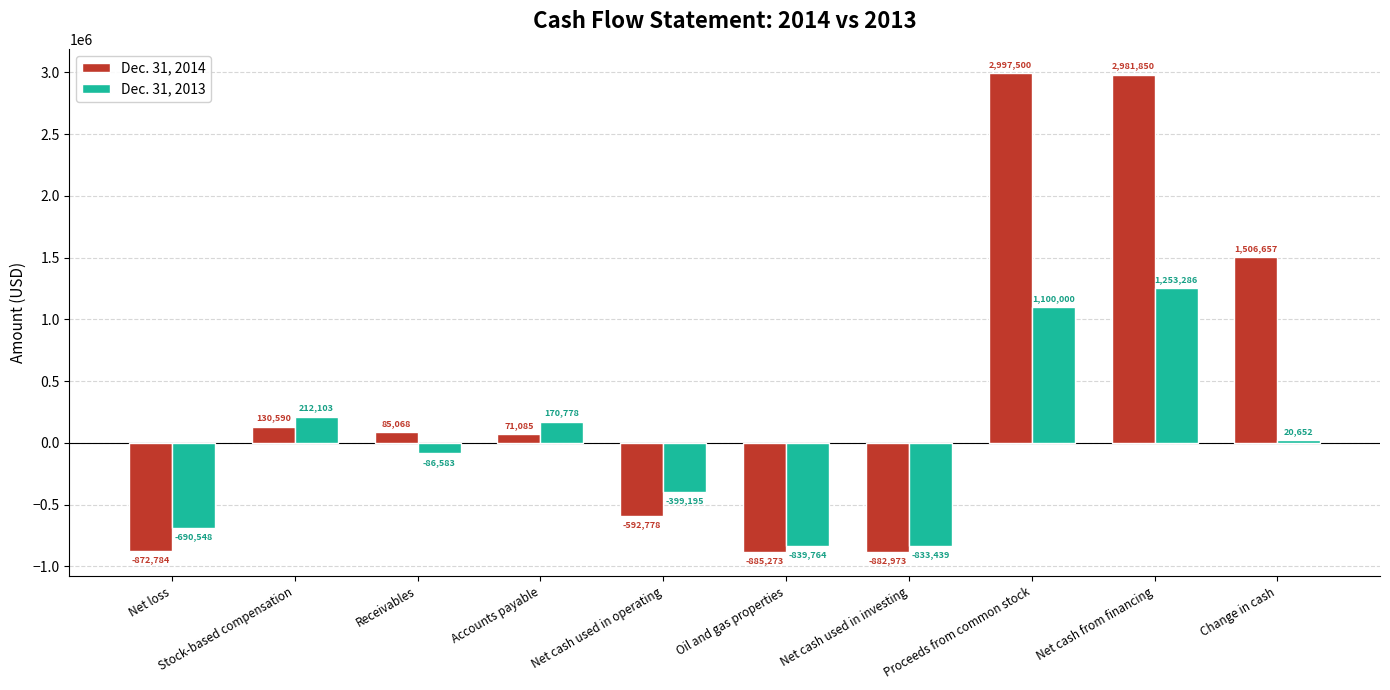

What value does the Dec. 31, 2013 series have at Net cash used in investing, to the nearest 50?

-833450